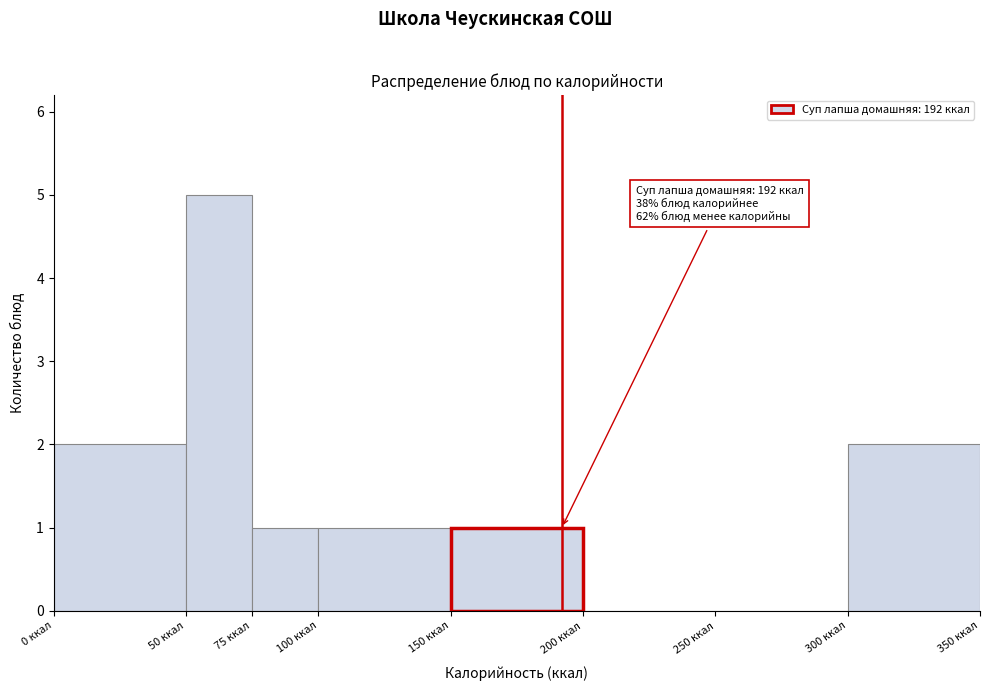

Which range on the x-axis has the tallest bar?

50 to 75